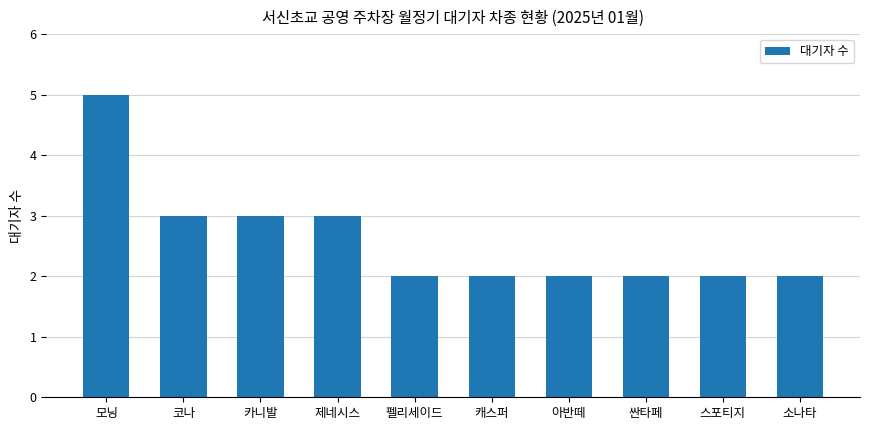

Are the bars grouped side by side (vs. stacked)?

No